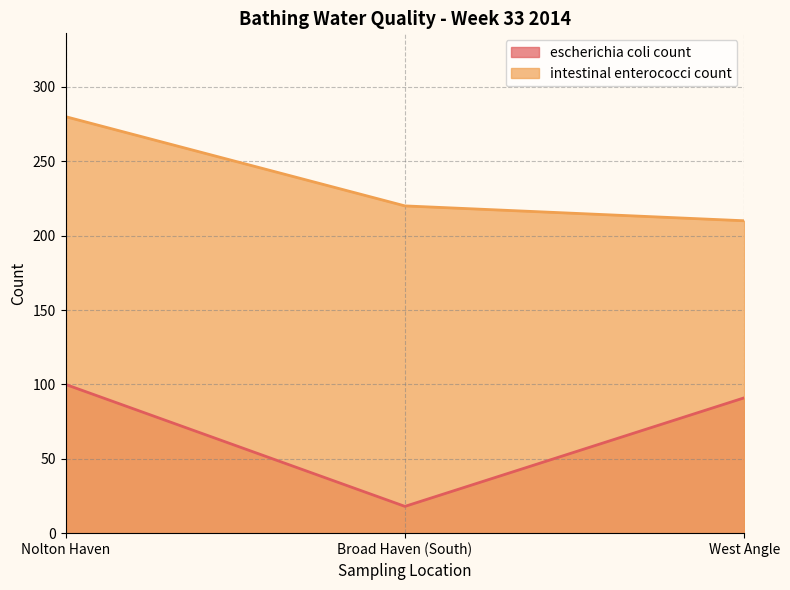

At which category is the sum across all series the highest?

Nolton Haven